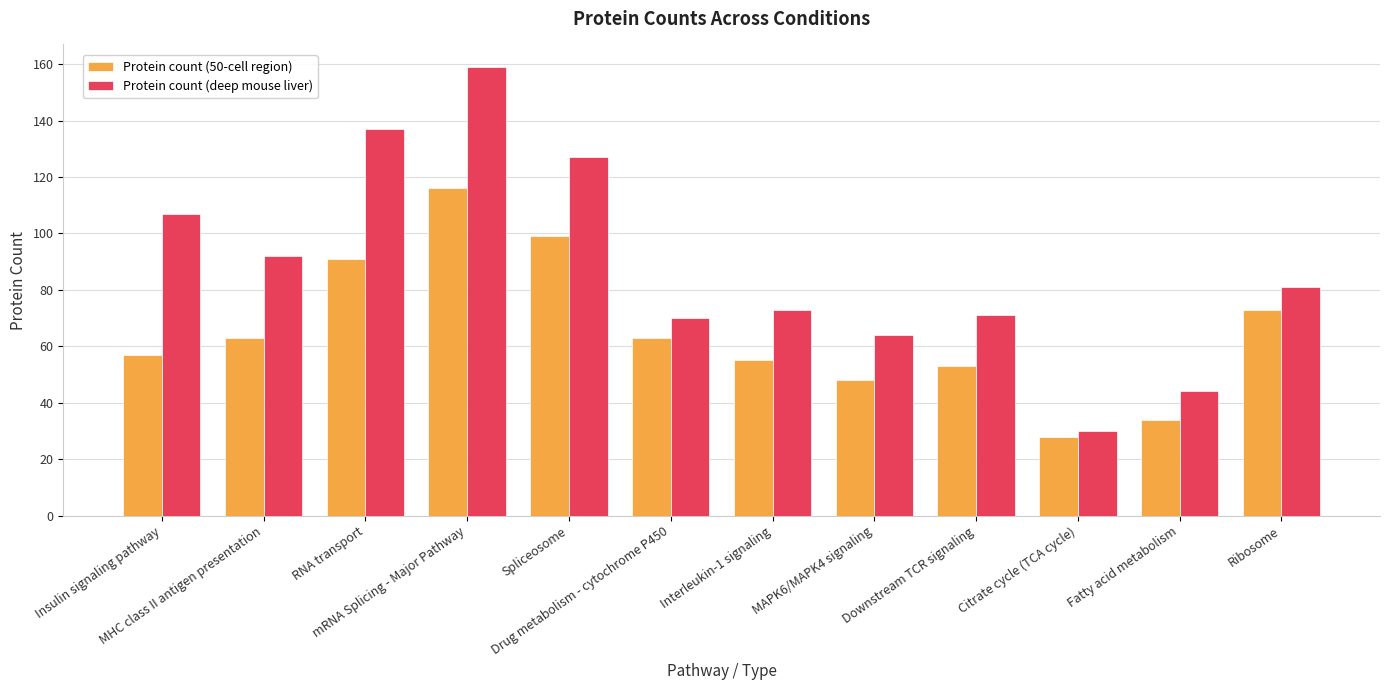

What is the label of the 8th bar from the left?

MAPK6/MAPK4 signaling